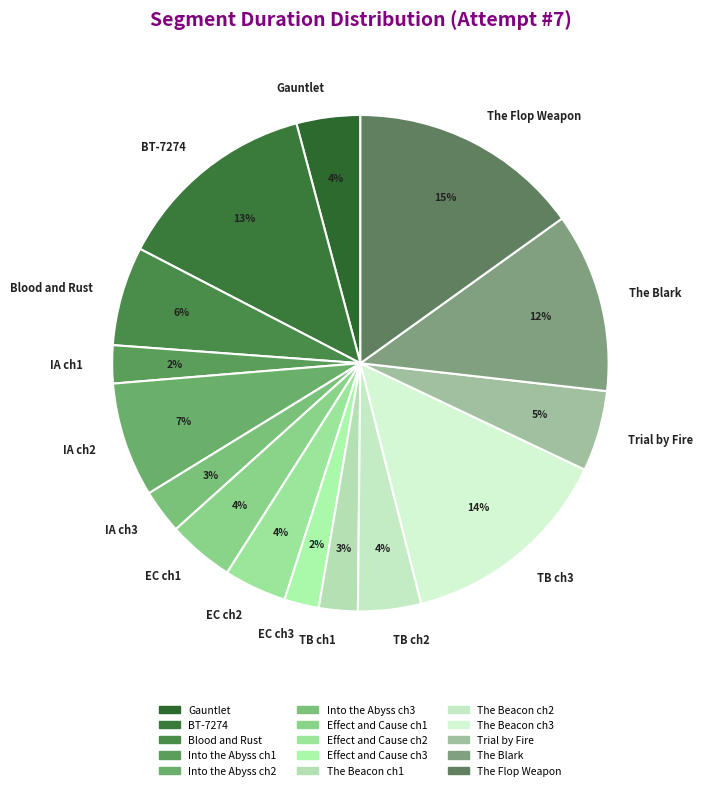

To the nearest percent, what percentage of the pie is Trial by Fire?

5%